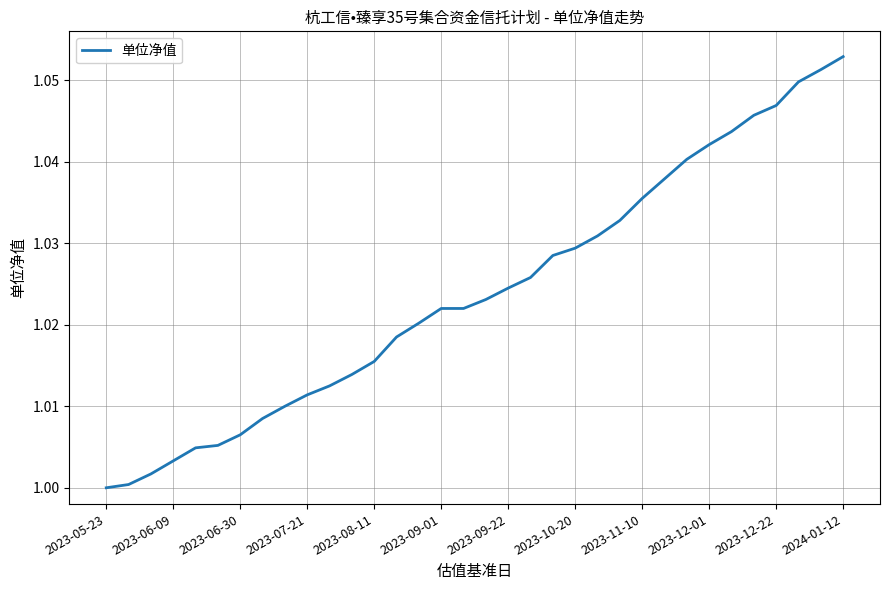

What is the value of the 1st point from the left?

1.0